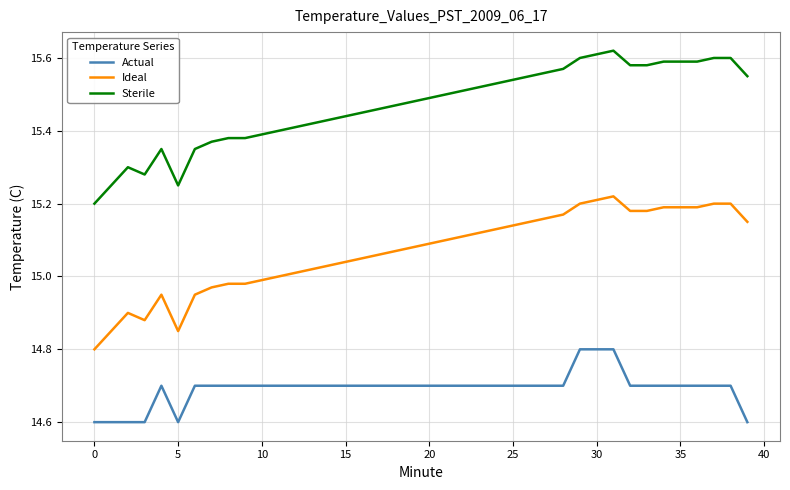

True or false: Ideal and Sterile intersect in this chart.

False